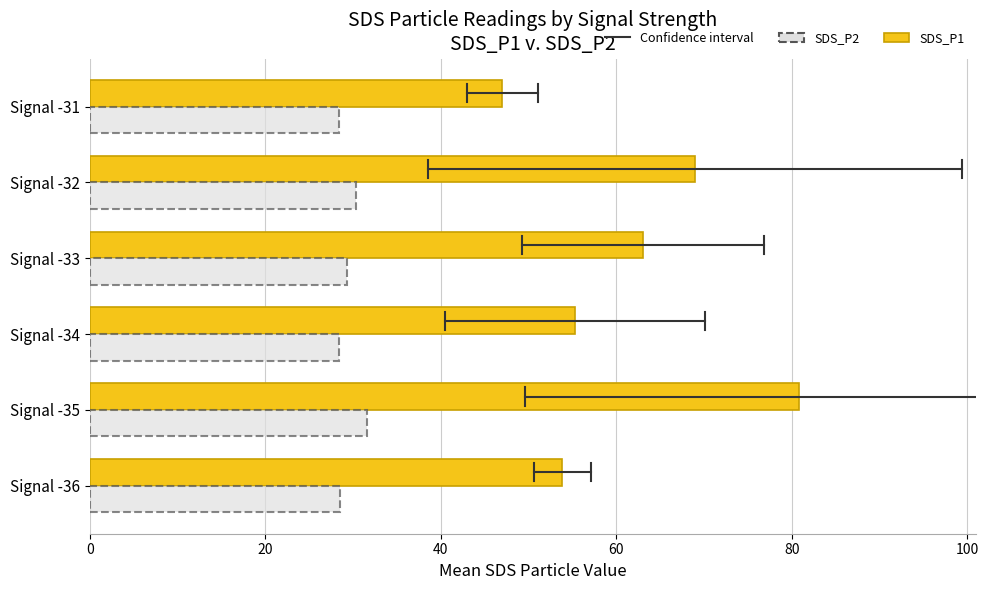

At which label is SDS_P1 closest to 63?

Signal -33